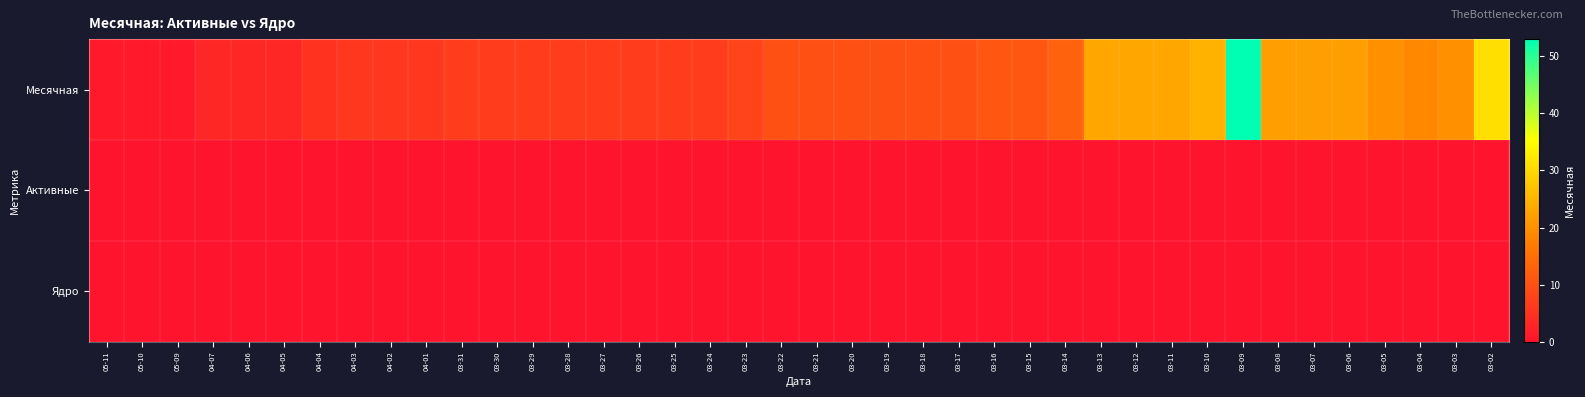

What is the spread (max minus min) of values at 03-24?

7